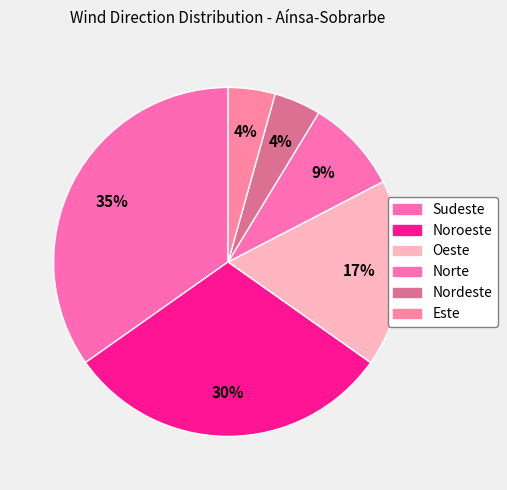

Count the number of slices in the pie.

6